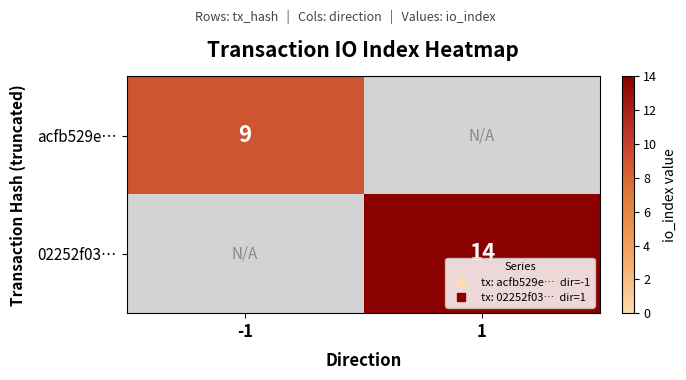

What is the approximate value of acfb529e… at -1?

9.0